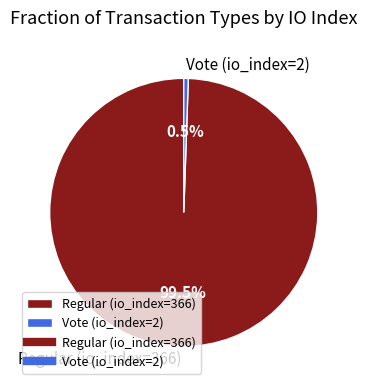

Does Regular (io_index=366) account for over 50% of the chart?

Yes